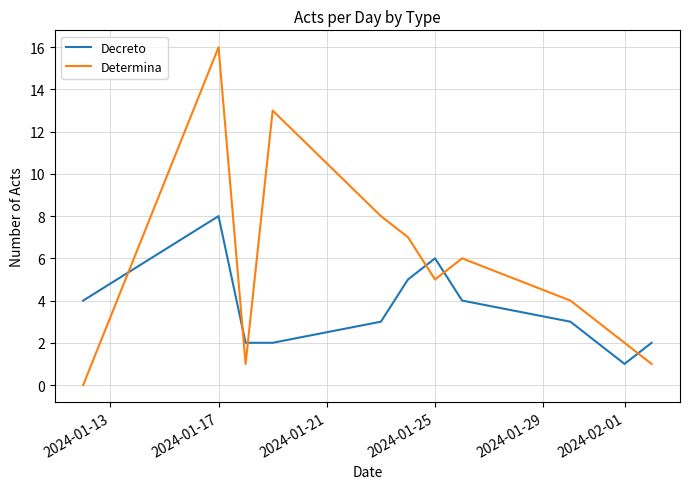

What is the difference between the maximum and minimum values in the Decreto series?

7